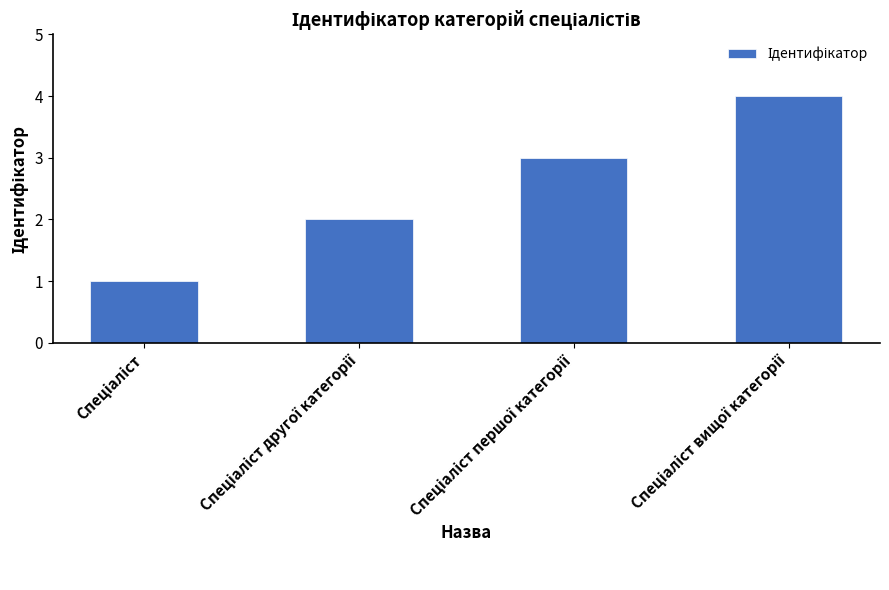

What is the sum of all values?

10